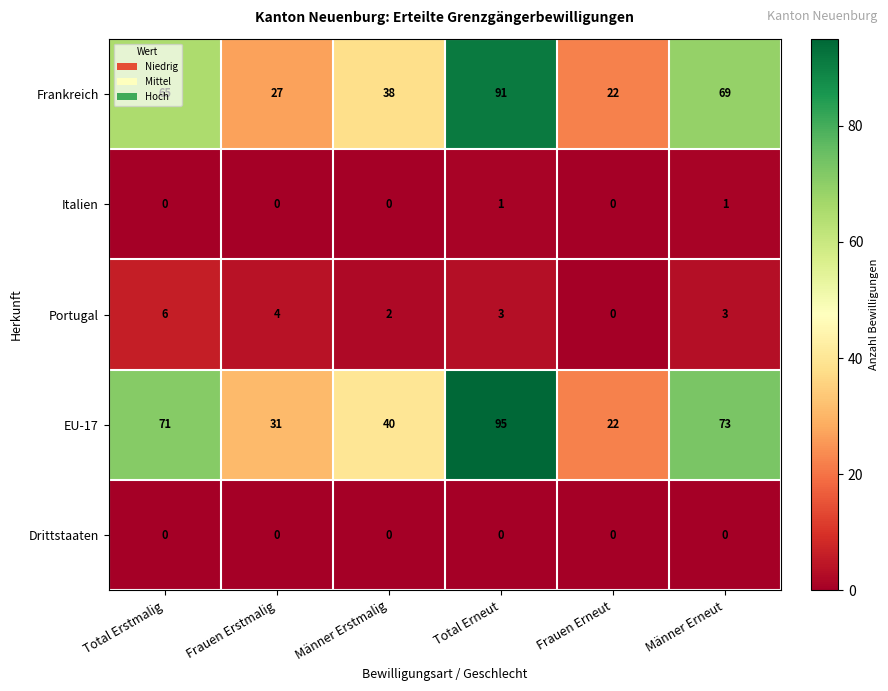

Is it true that Frankreich equals 38 at Männer Erstmalig?

True